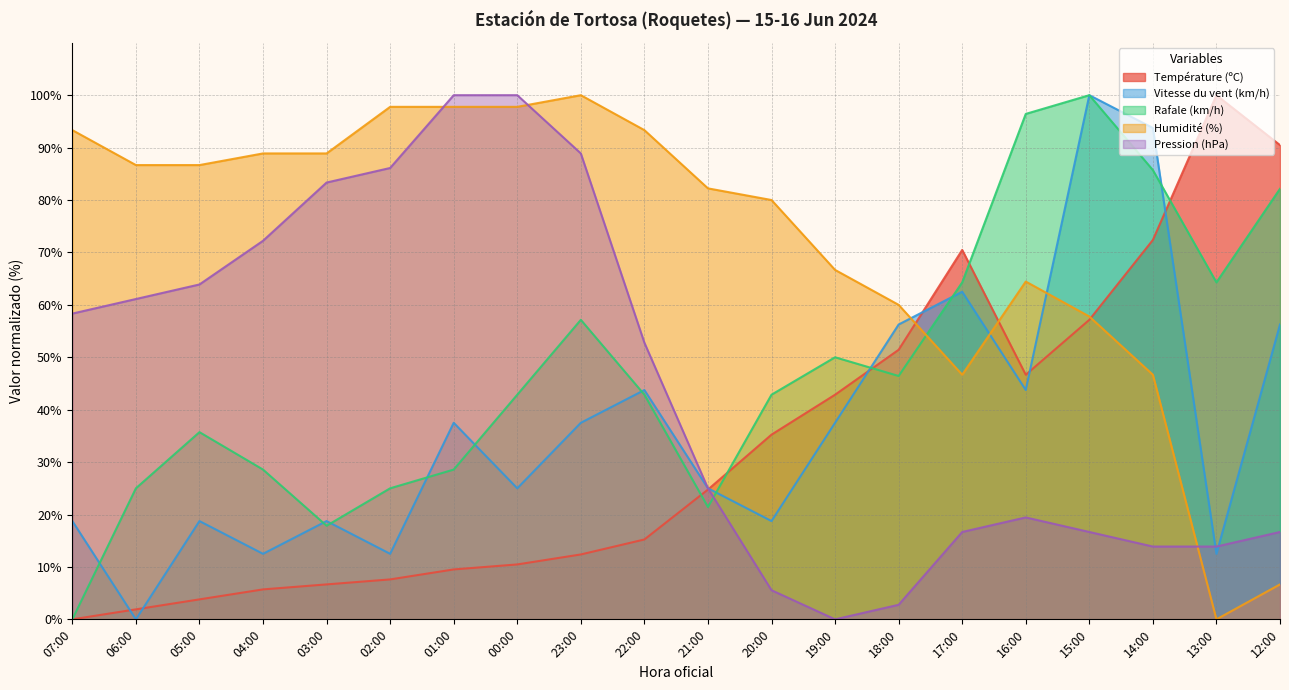

Is the value of Pression (hPa) at 22:00 greater than the value of Vitesse du vent (km/h) at 15:00?

No